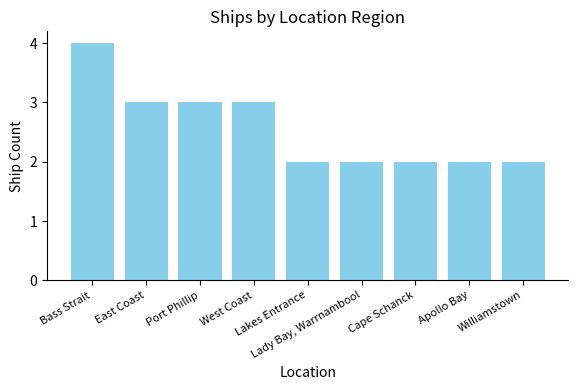

What is the sum of the values at Lady Bay, Warrnambool and Cape Schanck?

4